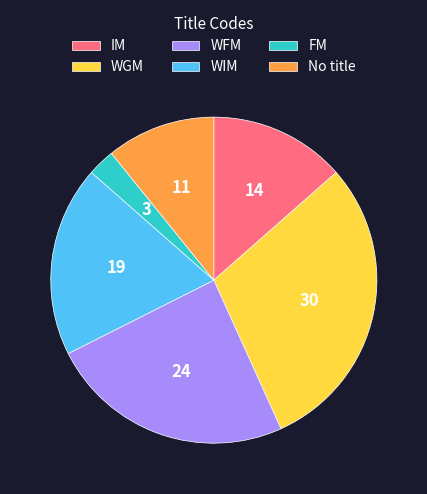

Which category has the biggest portion of the pie?

WGM